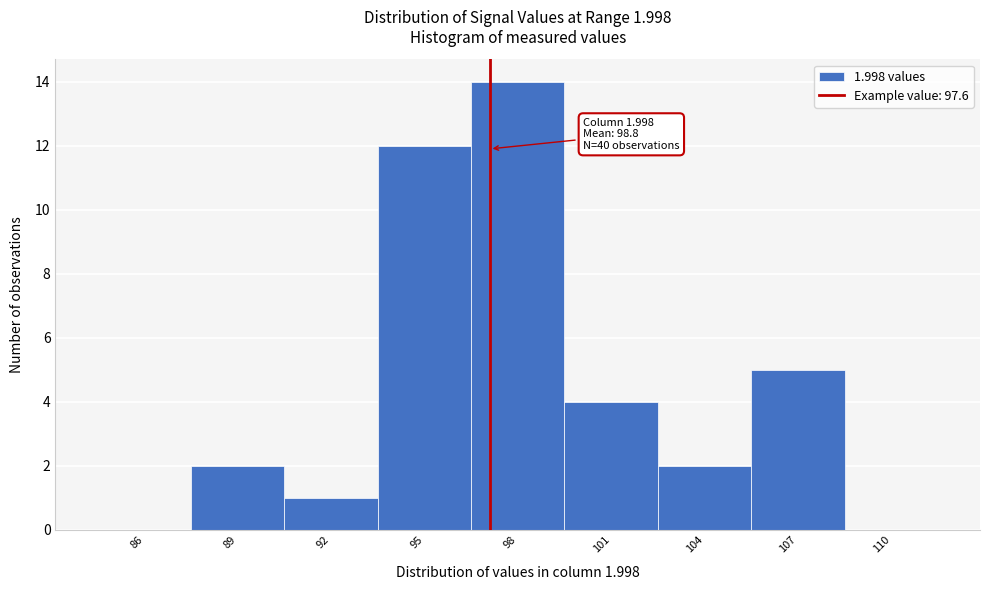

Reading left to right, list all the values displayed in this chart.

86=0	89=2	92=1	95=12	98=14	101=4	104=2	107=5	110=0